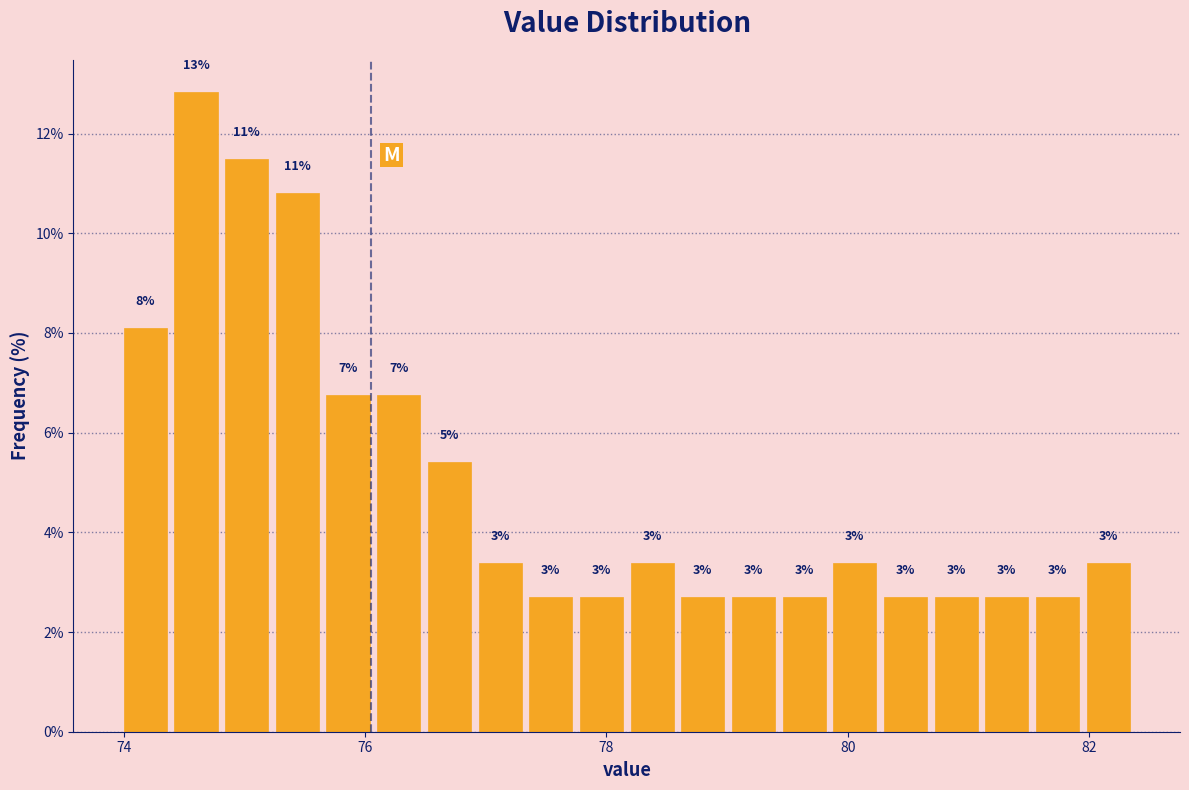

Around what value on the x-axis is the tallest bar? Give the approximate position of its centre, as read against the axis.

74.6